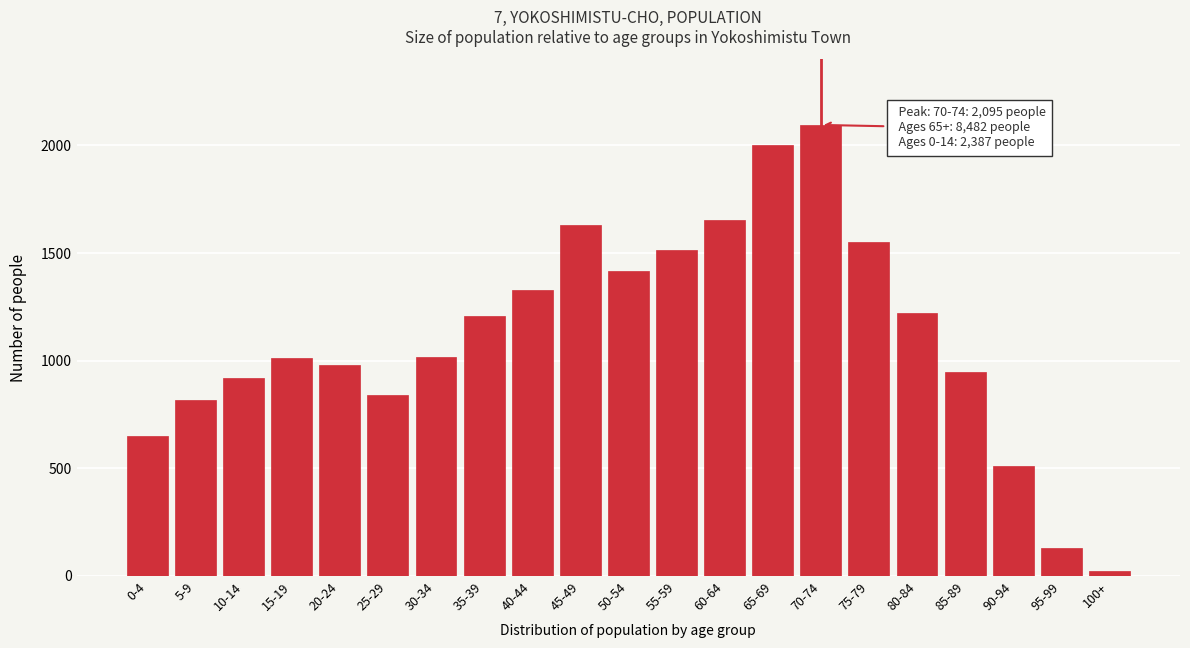

What is the change in value from 45-49 to 75-79?

-76